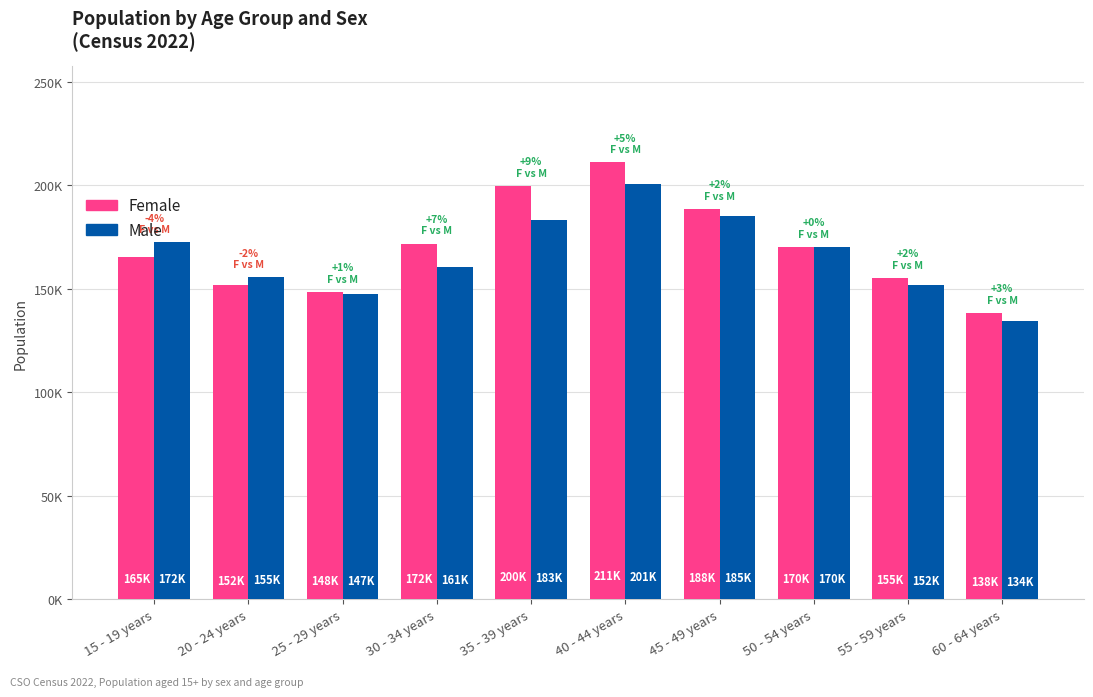

What is the sum of all Male values?

1660973